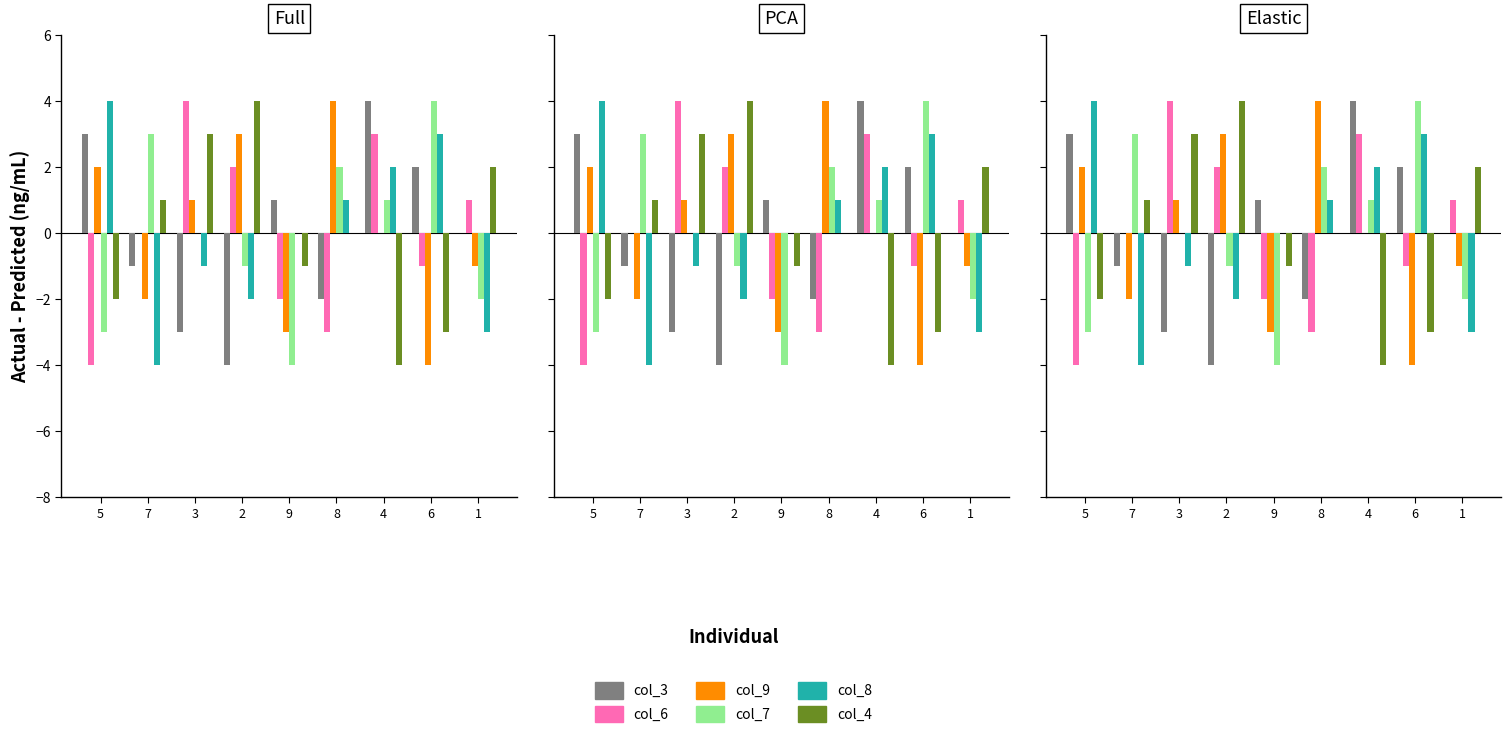

What is the minimum value shown in the chart?

-4